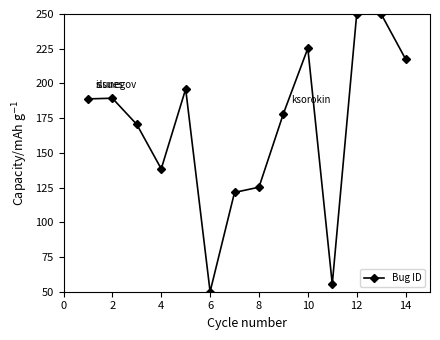

What is the average value?

168.3